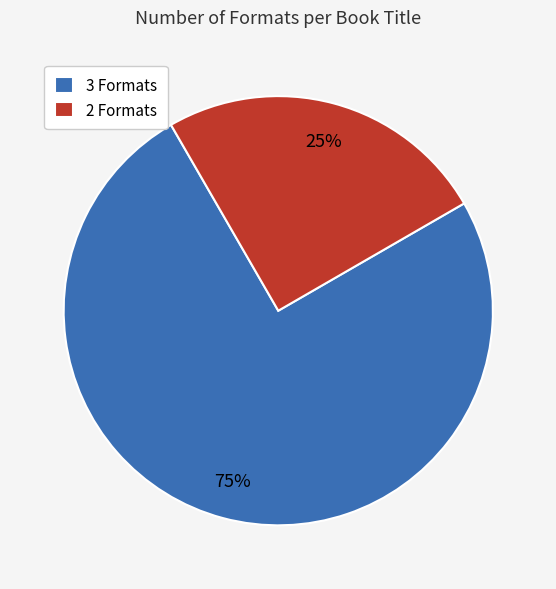

Is it true that 3 Formats is 84% of the pie?

False